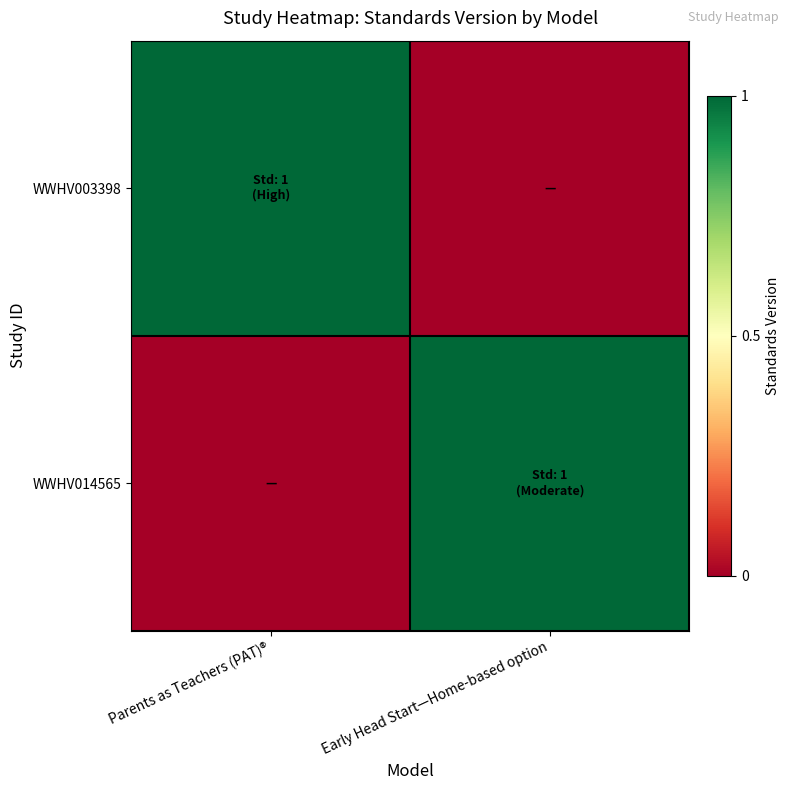

Reading right to left, list all the values displayed in this chart.

WWHV003398: Early Head Start—Home-based option=0	Parents as Teachers (PAT)®=1
WWHV014565: Early Head Start—Home-based option=1	Parents as Teachers (PAT)®=0